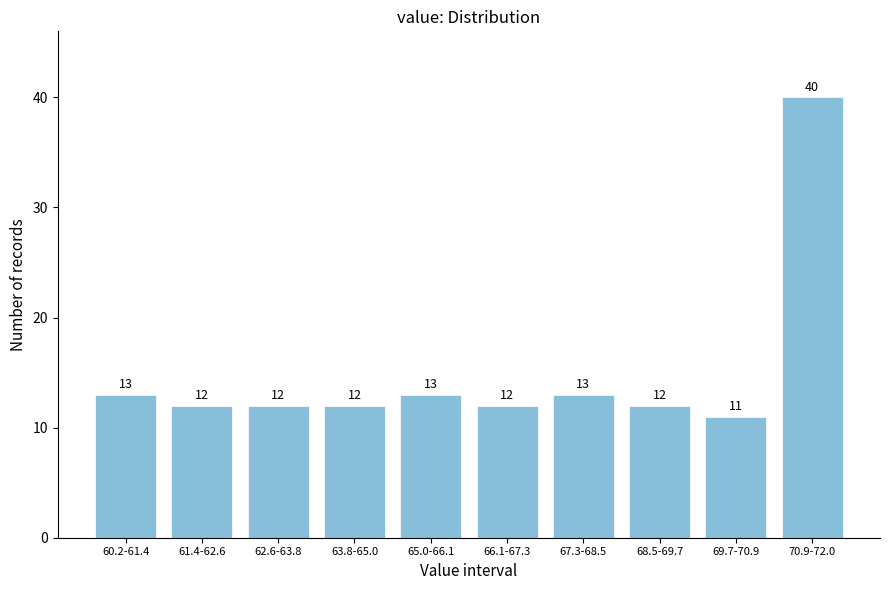

Reading left to right, what are all the values shown in this chart?

60.2-61.4=13	61.4-62.6=12	62.6-63.8=12	63.8-65.0=12	65.0-66.1=13	66.1-67.3=12	67.3-68.5=13	68.5-69.7=12	69.7-70.9=11	70.9-72.0=40